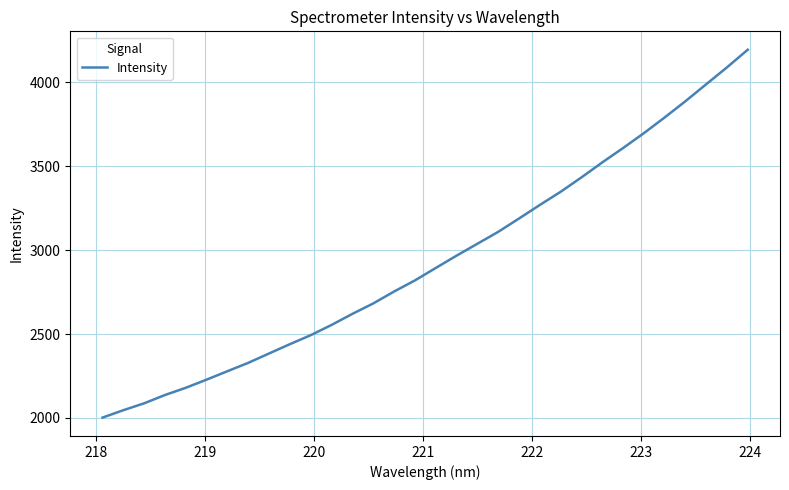

What is the difference between the maximum and minimum values?

2192.6